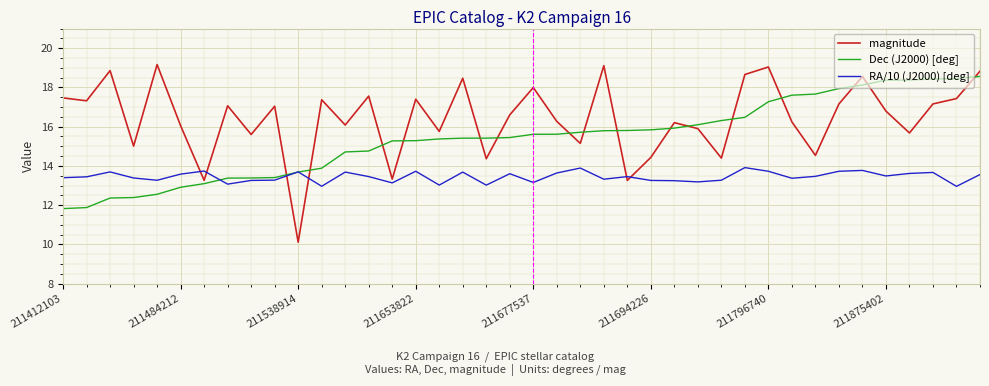

What is the minimum value shown in the chart?

10.1